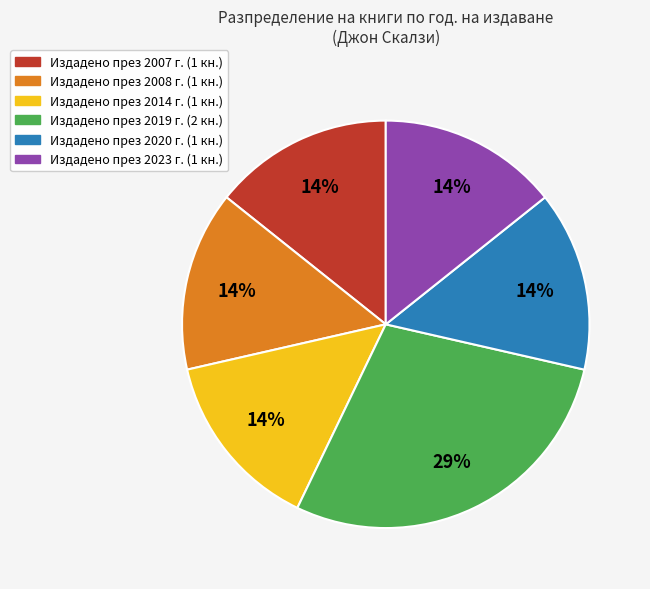

Does any single category account for the majority?

No